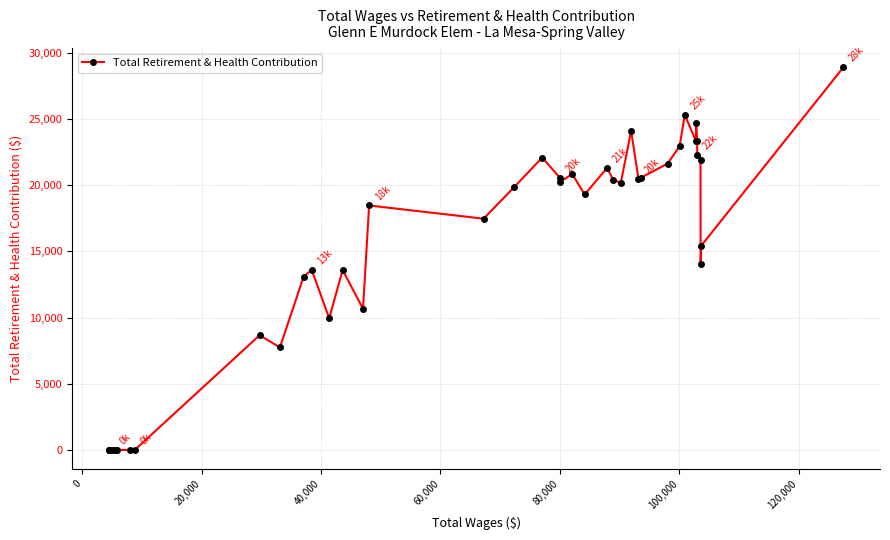

What is the greatest value displayed?

28888